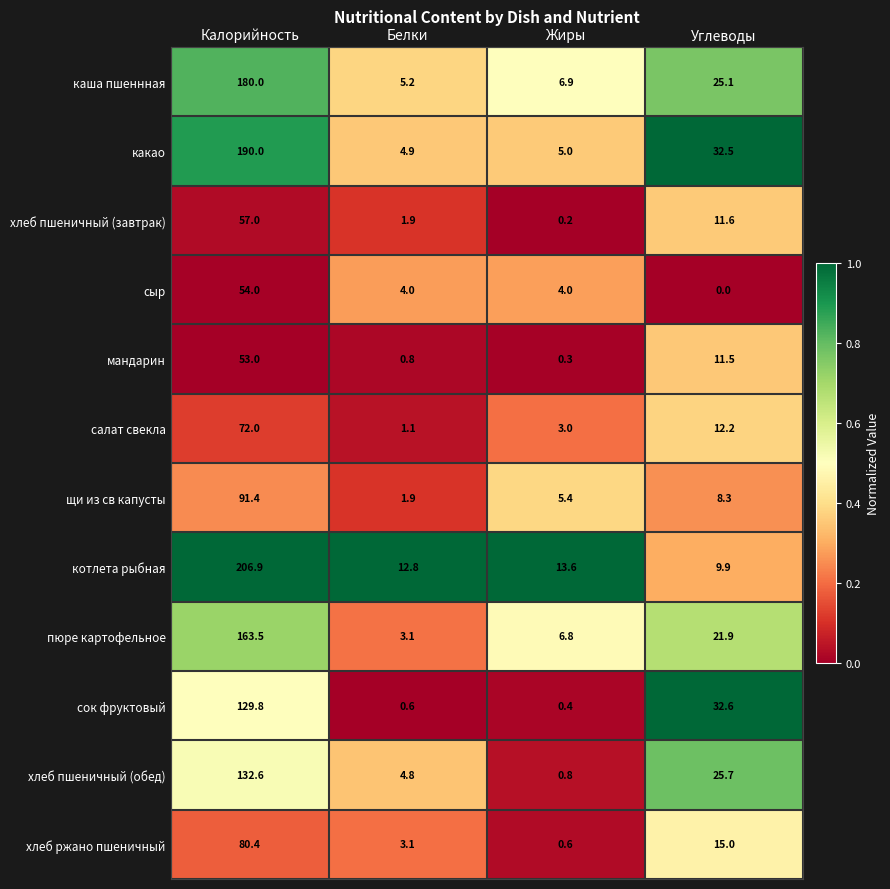

What is the difference between the highest and lowest values at Калорийность?

153.9